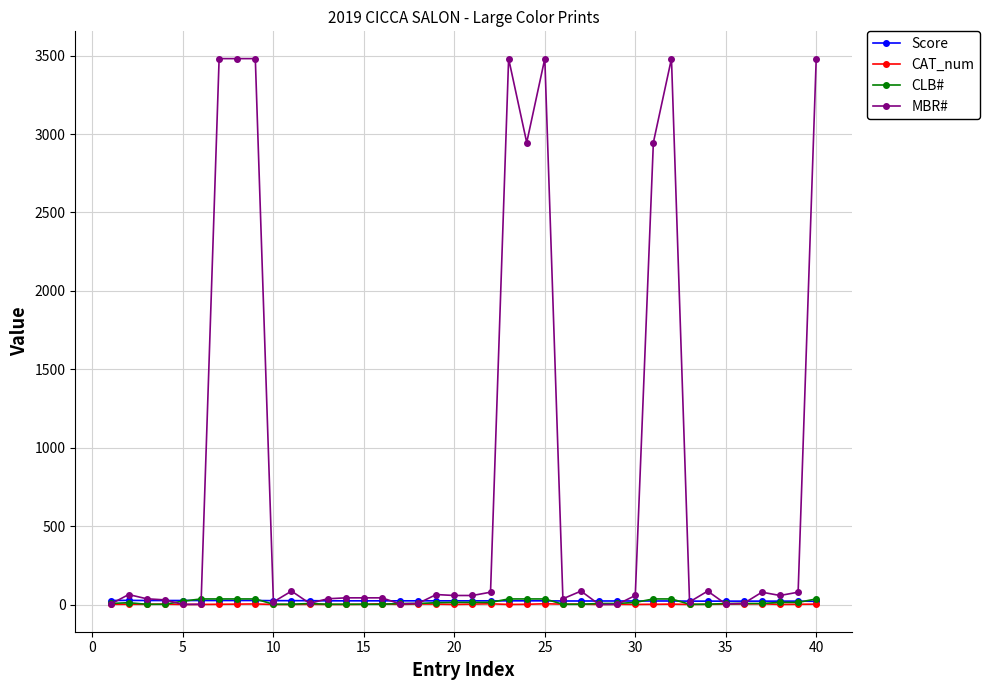

Which series has the widest spread of values?

MBR#